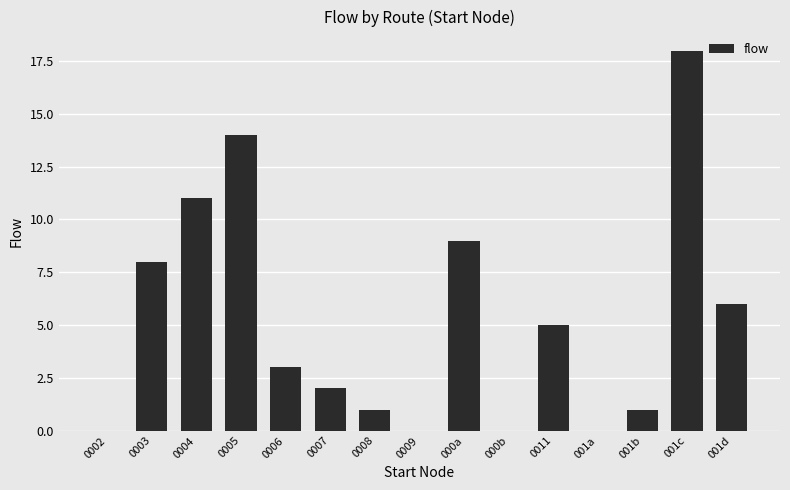

Is it true that the value at 0002 is 0?

True